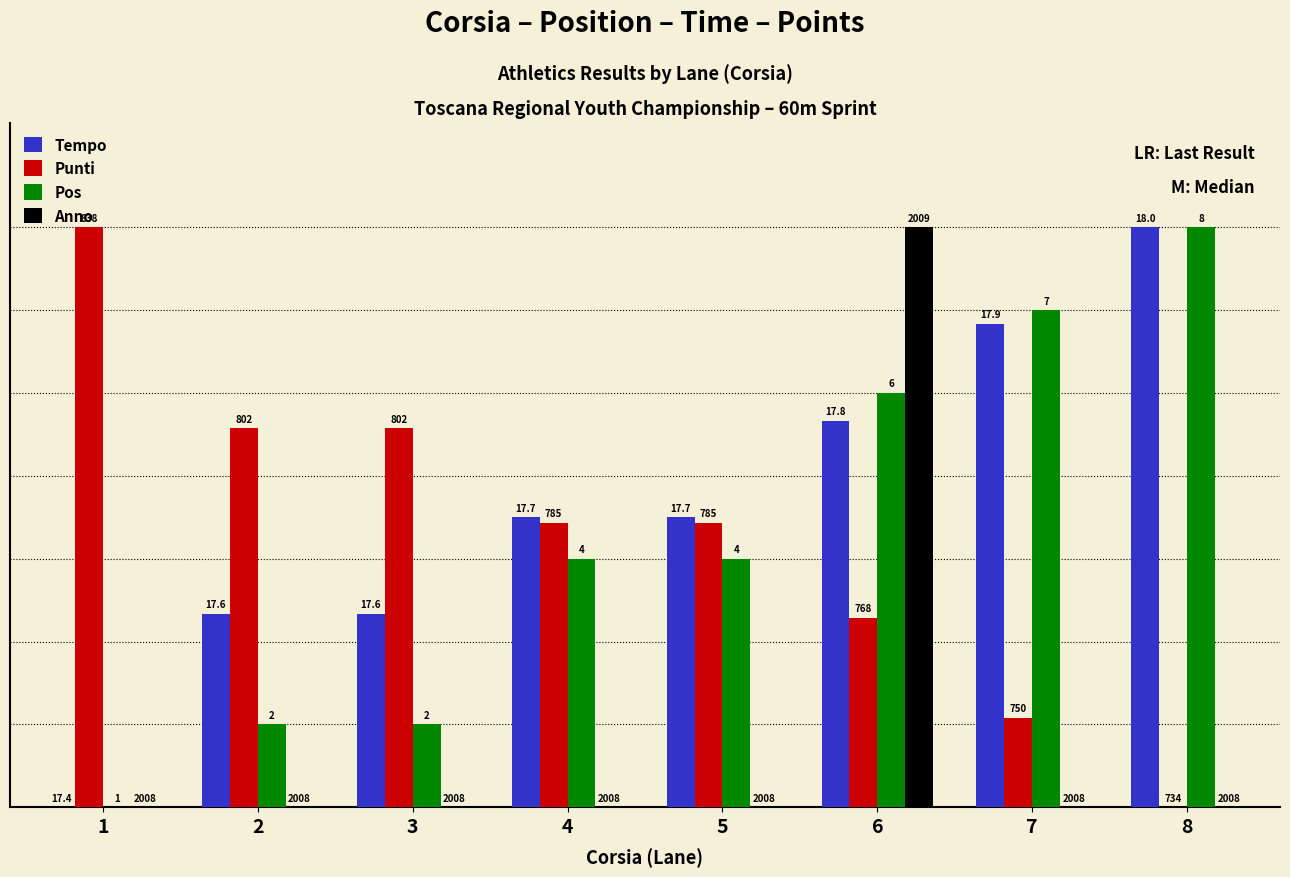

What are all the series names shown in the legend?

Tempo, Punti, Pos, Anno